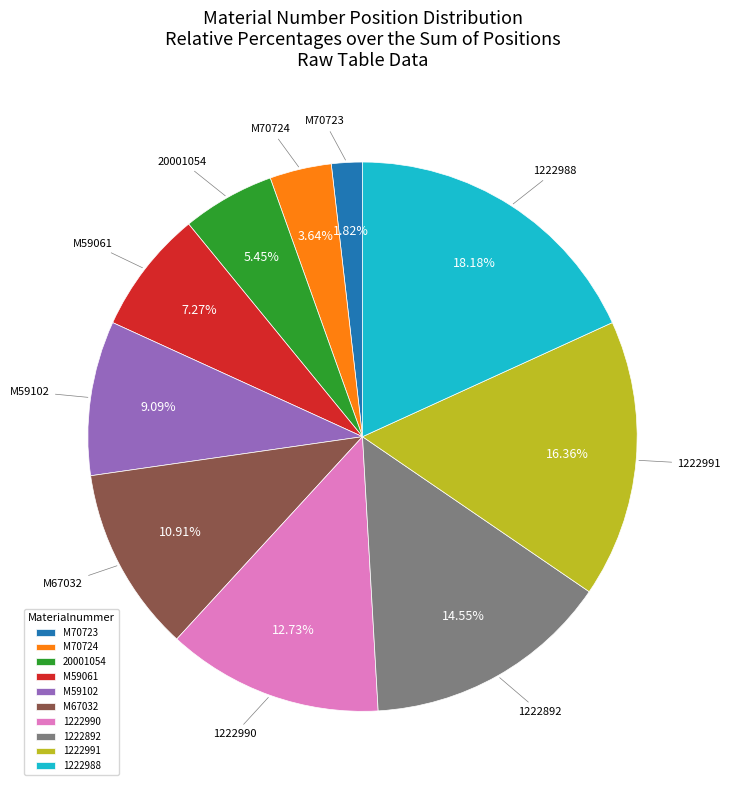

To the nearest percent, what percentage of the pie is M59102?

9%